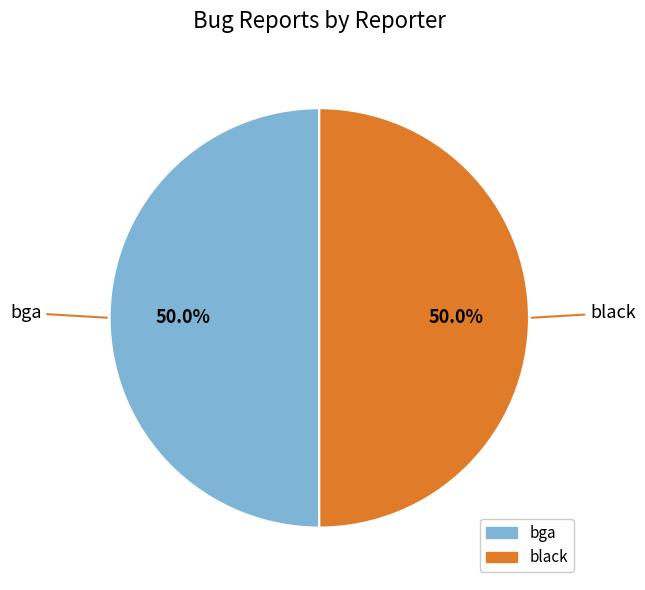

What is the ratio of the value at black to the value at bga?

1.0